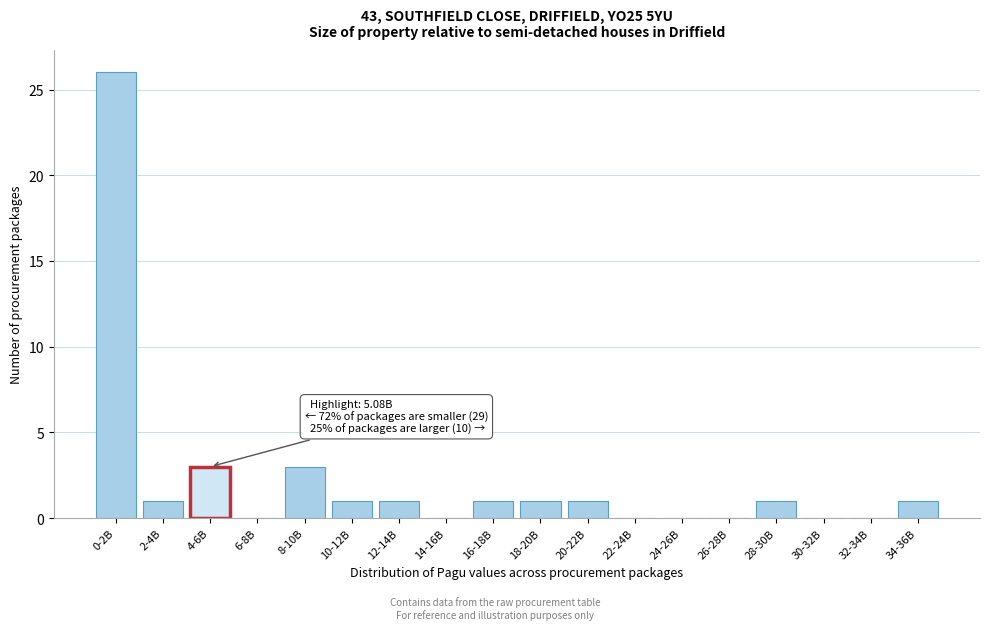

Reading left to right, extract all data points from this chart.

0-2B=26	2-4B=1	4-6B=3	6-8B=0	8-10B=3	10-12B=1	12-14B=1	14-16B=0	16-18B=1	18-20B=1	20-22B=1	22-24B=0	24-26B=0	26-28B=0	28-30B=1	30-32B=0	32-34B=0	34-36B=1